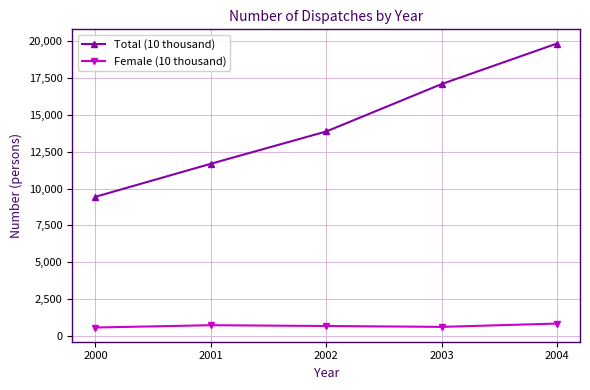

What is the difference between the maximum and second lowest values in the Total (10 thousand) series?

8162